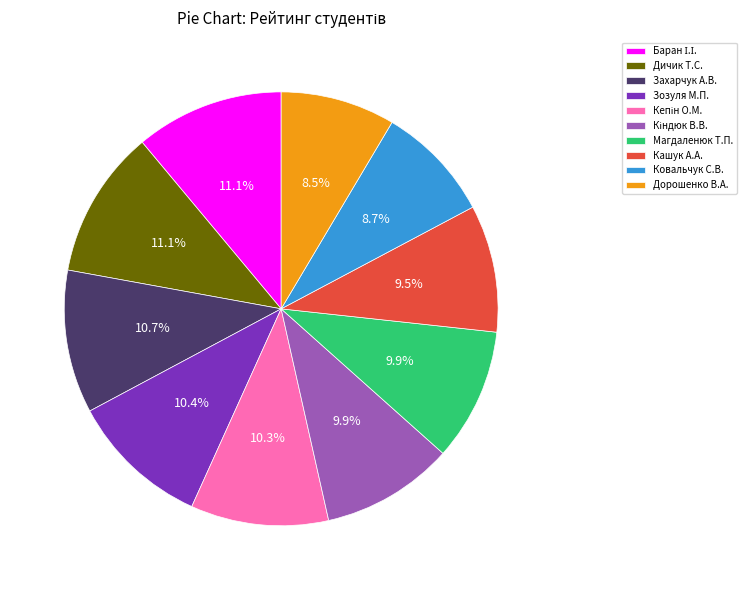

Is there any slice that represents more than half of the pie?

No